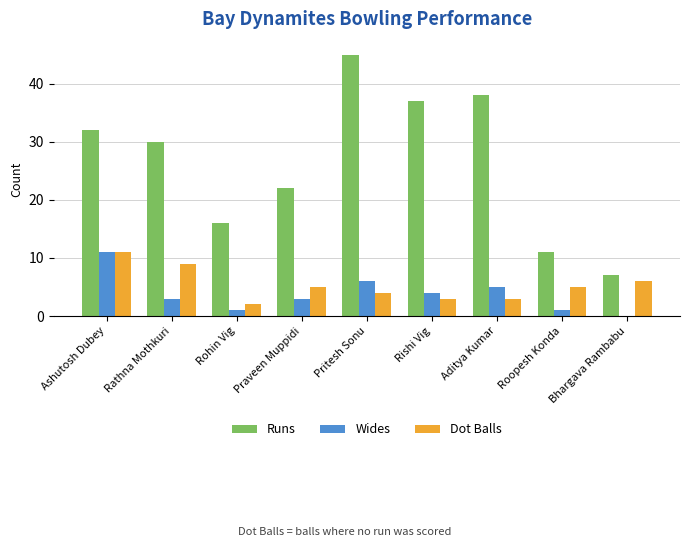

Reading right to left, transcribe all the data shown in this chart.

Runs: Bhargava Rambabu=7	Roopesh Konda=11	Aditya Kumar=38	Rishi Vig=37	Pritesh Sonu=45	Praveen Muppidi=22	Rohin Vig=16	Rathna Mothkuri=30	Ashutosh Dubey=32
Wides: Bhargava Rambabu=0	Roopesh Konda=1	Aditya Kumar=5	Rishi Vig=4	Pritesh Sonu=6	Praveen Muppidi=3	Rohin Vig=1	Rathna Mothkuri=3	Ashutosh Dubey=11
Dot Balls: Bhargava Rambabu=6	Roopesh Konda=5	Aditya Kumar=3	Rishi Vig=3	Pritesh Sonu=4	Praveen Muppidi=5	Rohin Vig=2	Rathna Mothkuri=9	Ashutosh Dubey=11